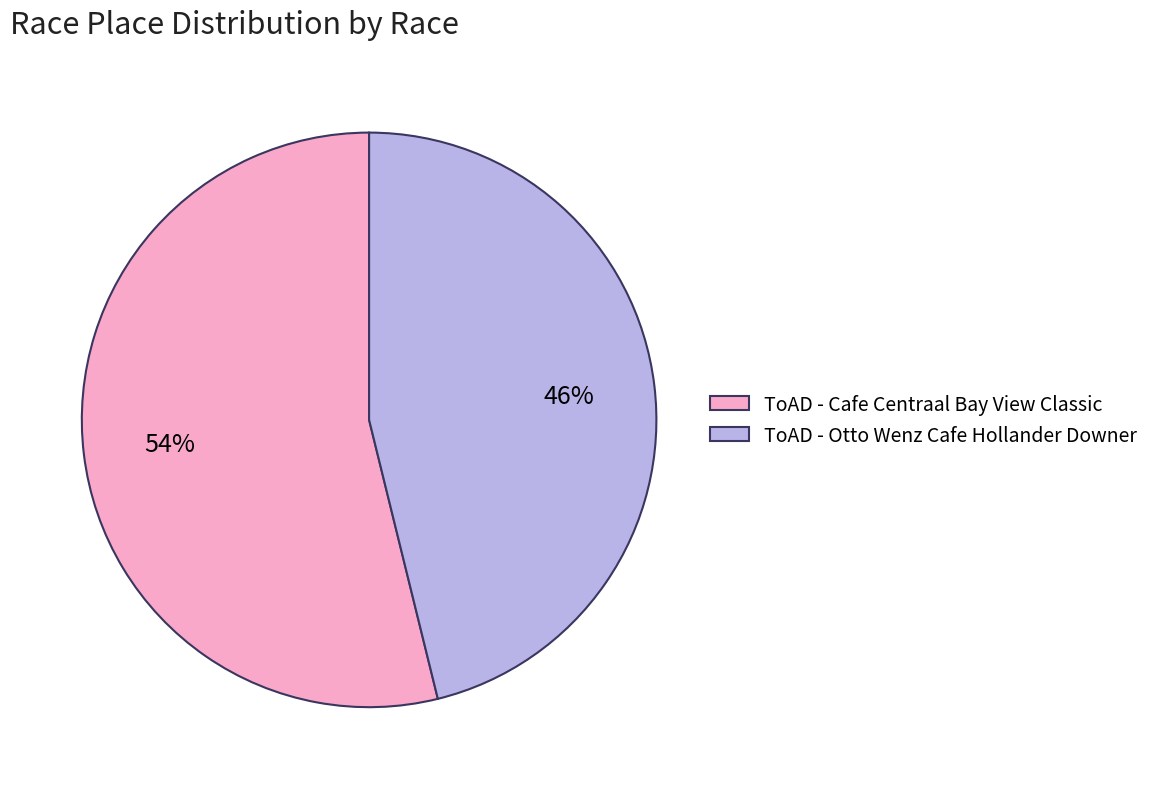

To the nearest percent, what percentage of the pie is ToAD - Cafe Centraal Bay View Classic?

54%